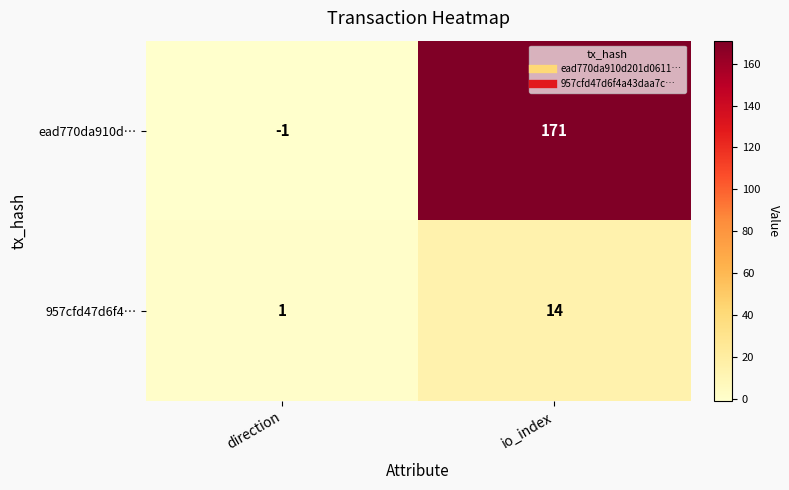

Is it true that 957cfd47d6f4… equals 7 at io_index?

False